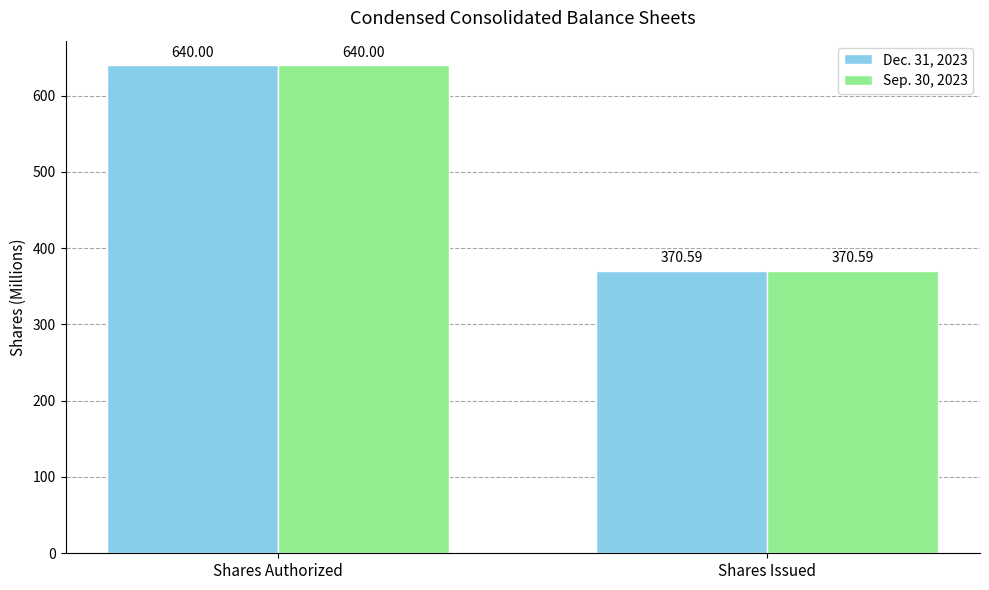

Are the bars grouped side by side (vs. stacked)?

Yes